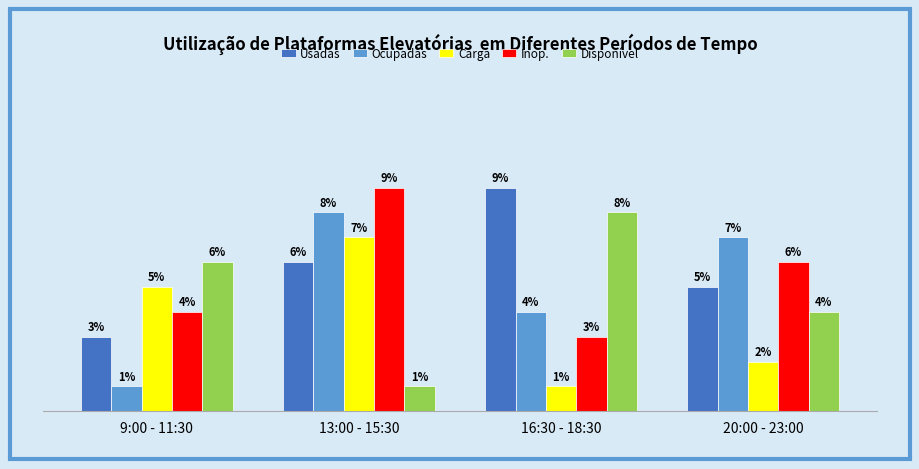

Which series changed the most between 9:00 - 11:30 and 16:30 - 18:30?

Usadas